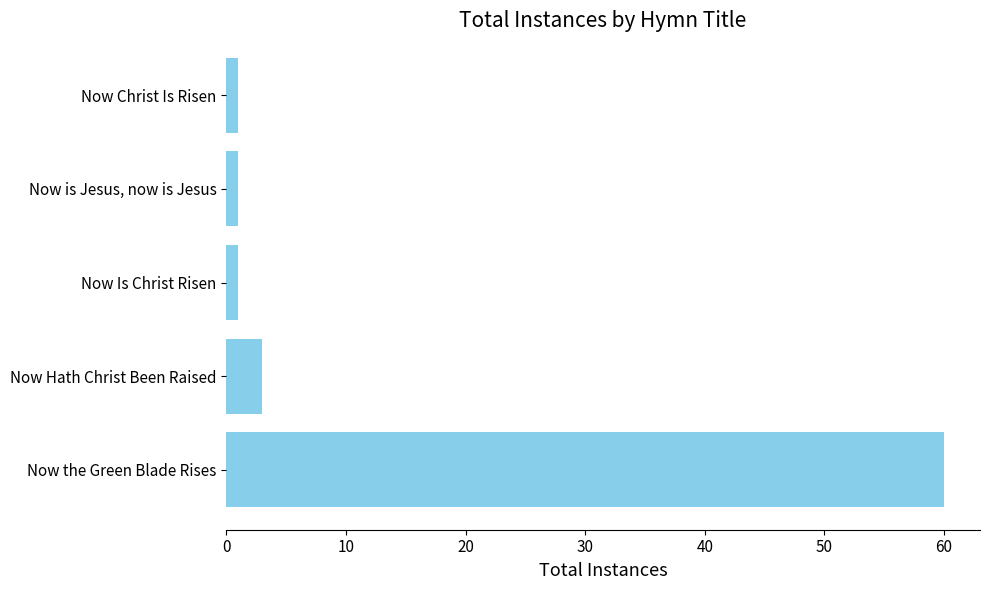

Count the number of data series in this chart.

1